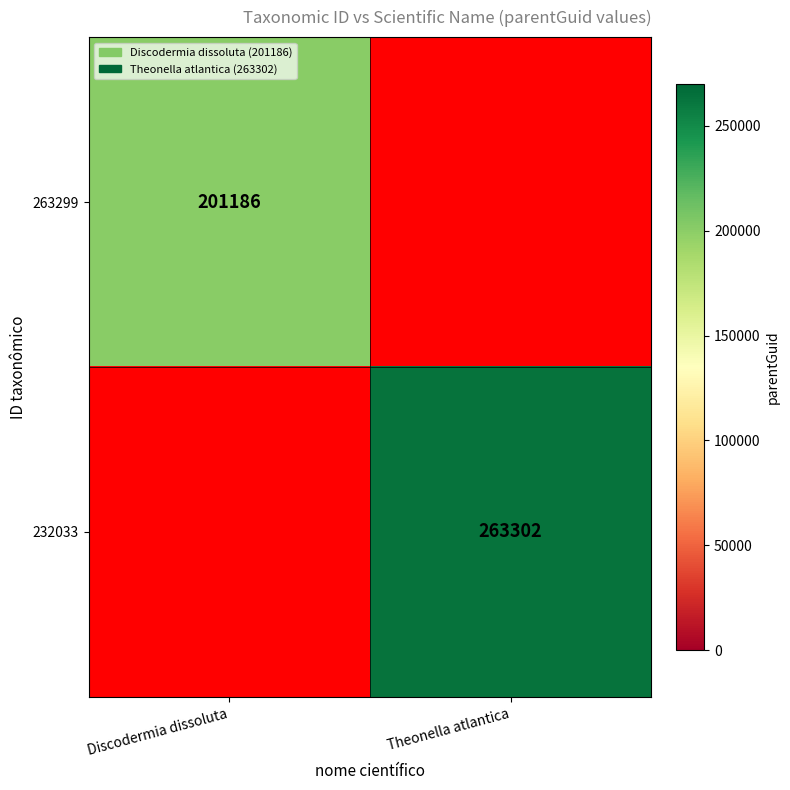

Is it true that 232033 equals 263302 at Theonella atlantica?

True